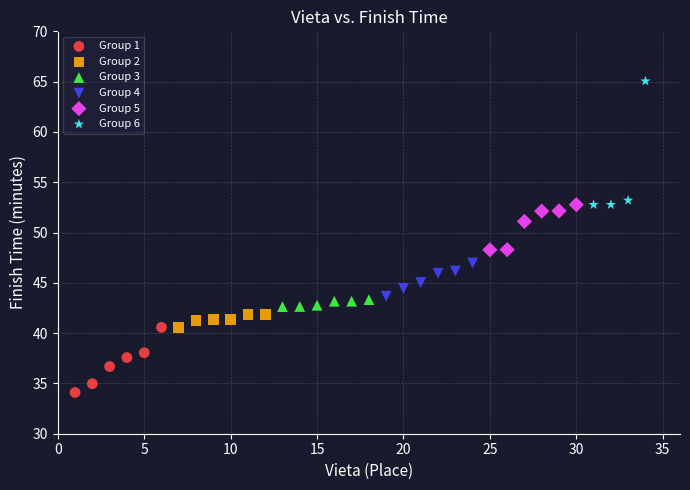

Which series contains the highest Y value?

Group 6